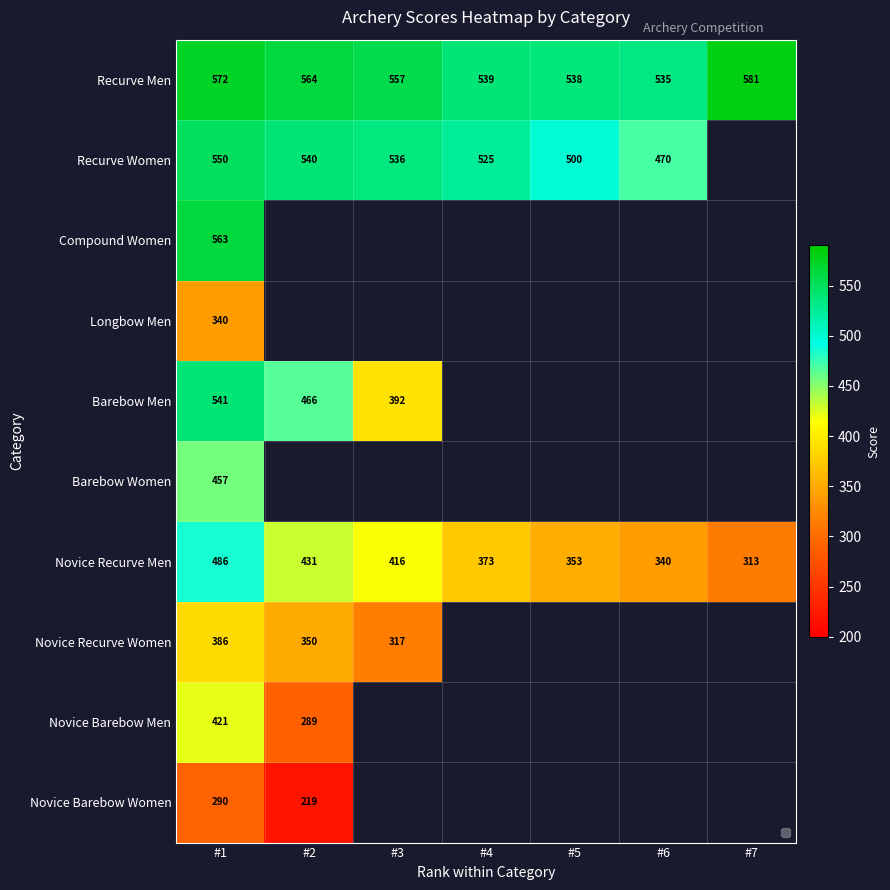

Is it true that Novice Barebow Women equals 69.9 at #2?

False